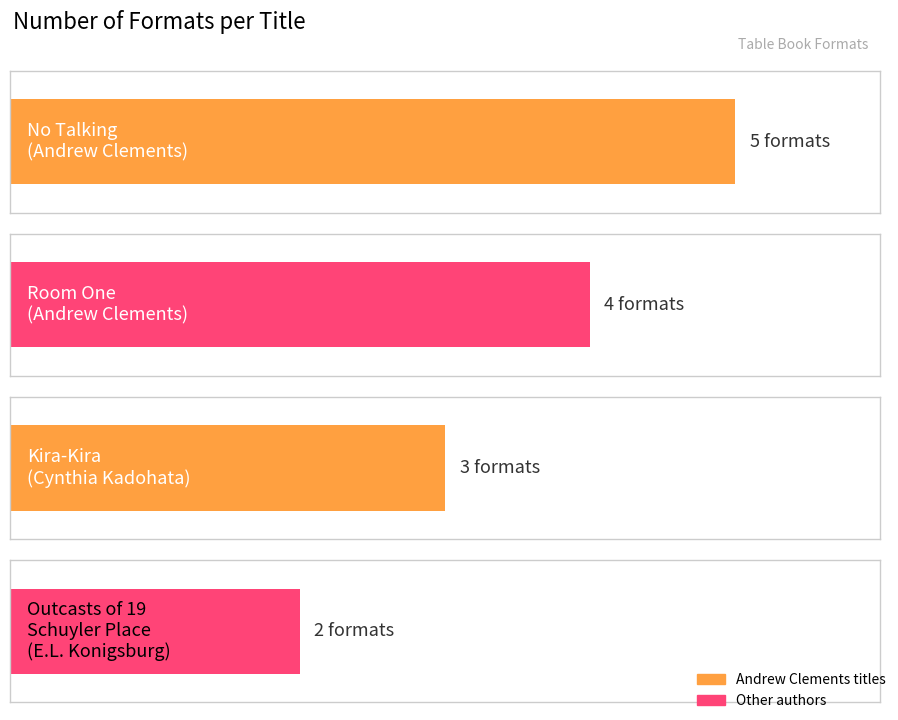

Which has a higher value, Room One
(Andrew Clements) or Outcasts of 19
Schuyler Place
(E.L. Konigsburg)?

Room One
(Andrew Clements)